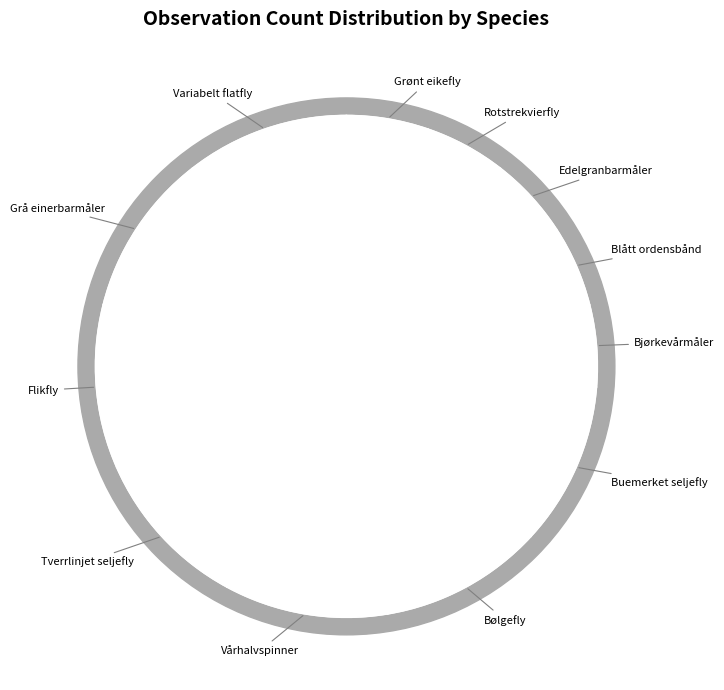

Rank the categories by value from highest to lowest.

Variabelt flatfly, Grå einerbarmåler, Flikfly, Tverrlinjet seljefly, Vårhalvspinner, Bølgefly, Buemerket seljefly, Bjørkevårmåler, Blått ordensbånd, Edelgranbarmåler, Rotstrekvierfly, Grønt eikefly